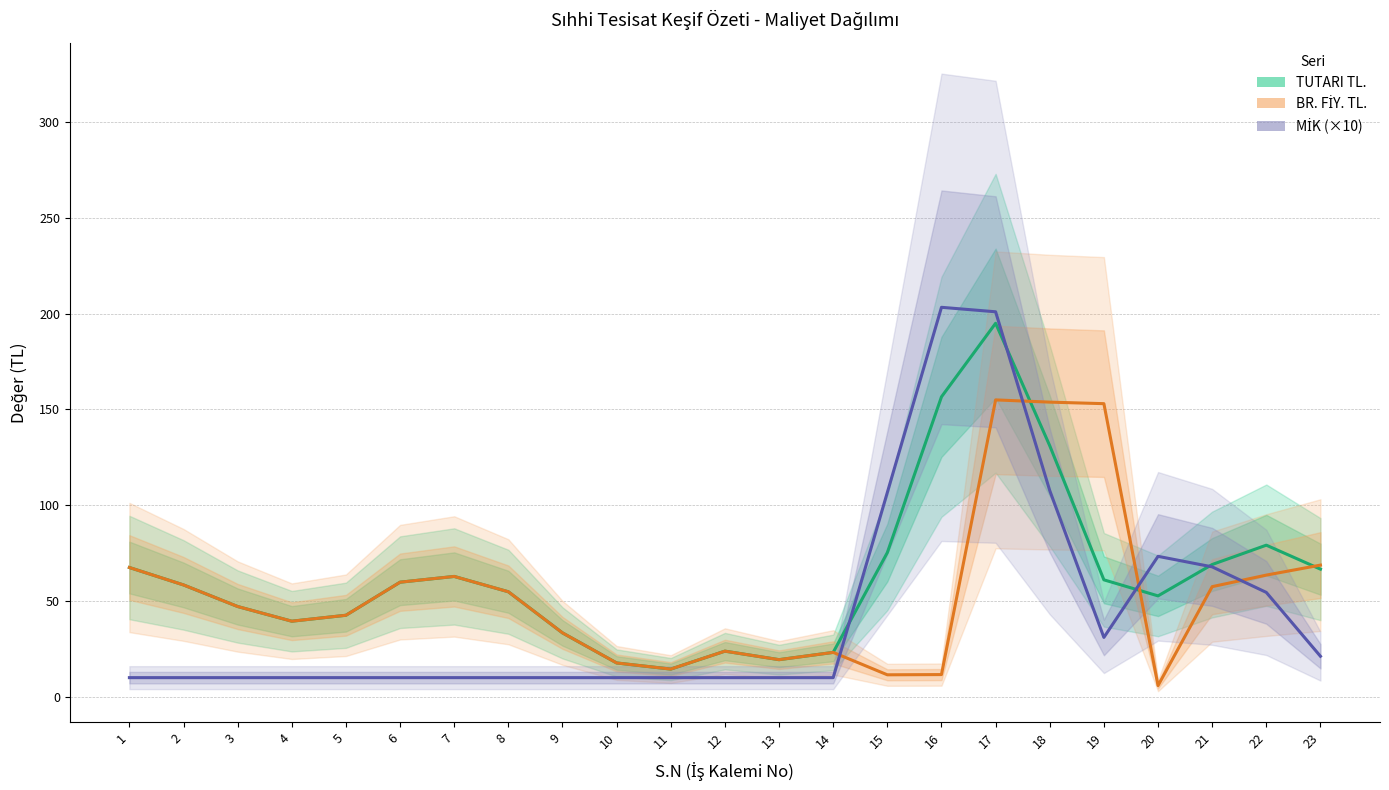

Where does the BR. FİY. TL. series first go above 47?

1